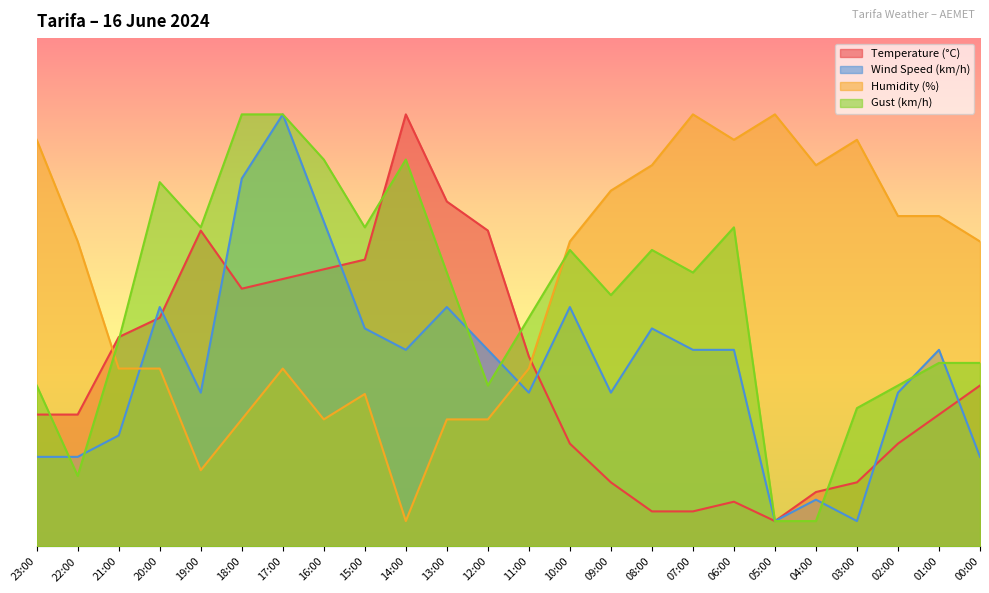

What is the label of the 23rd point from the right?

22:00